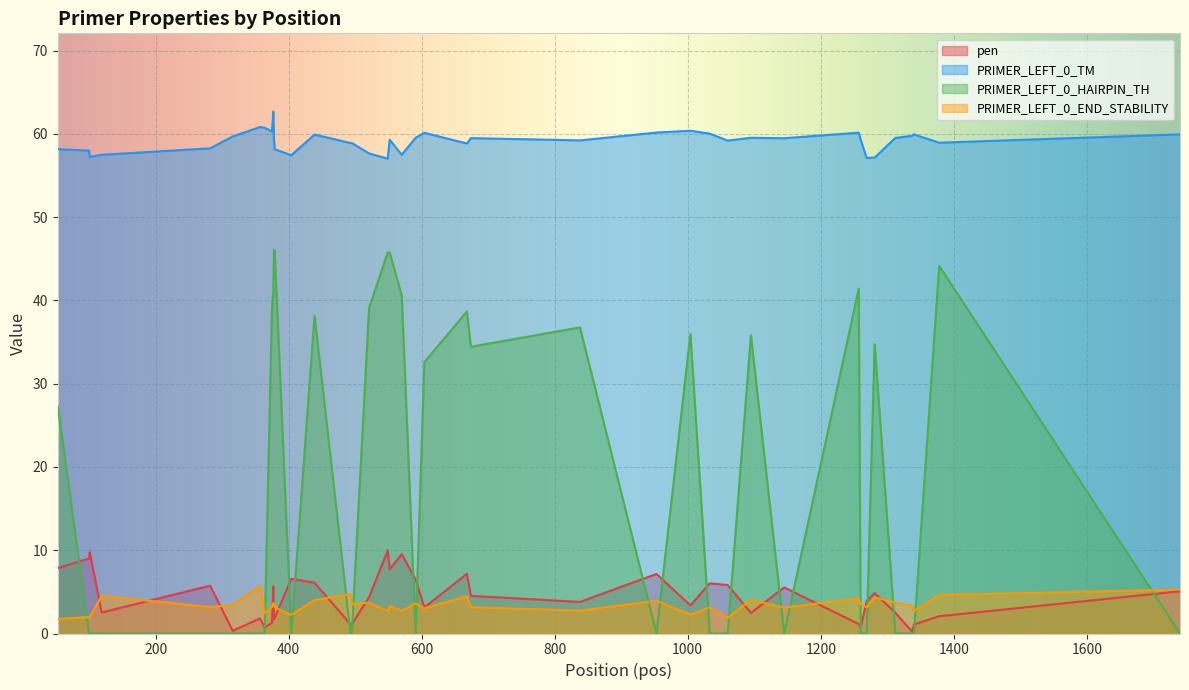

What is the difference between the second highest and minimum values in the PRIMER_LEFT_0_END_STABILITY series?

3.5